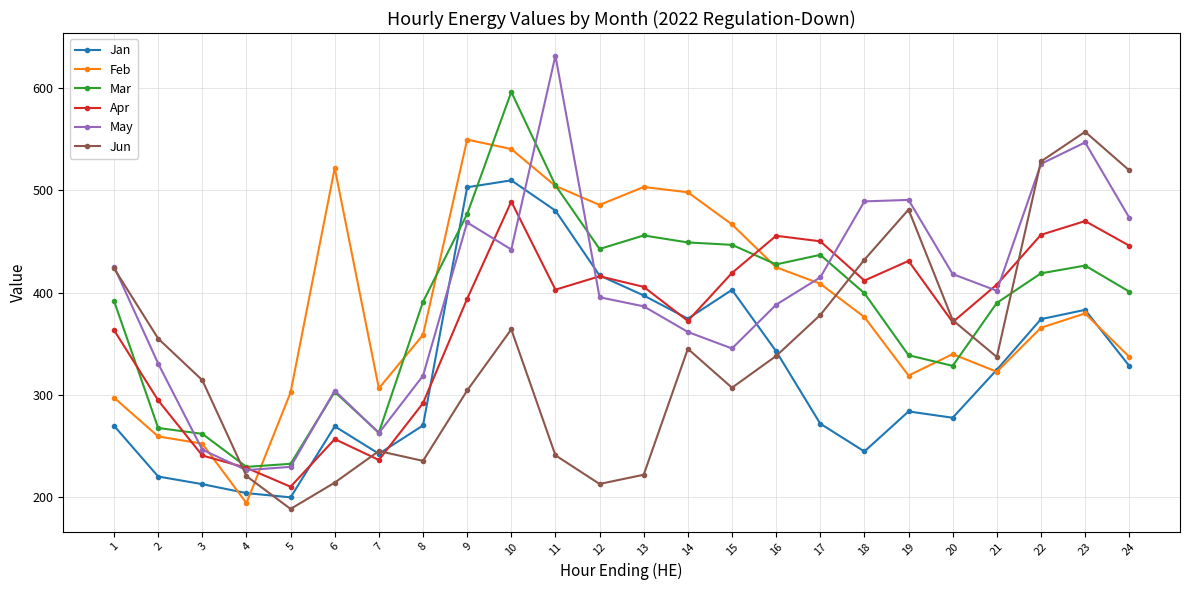

Which series ends up on top after the final intersection of Feb and Jun?

Jun